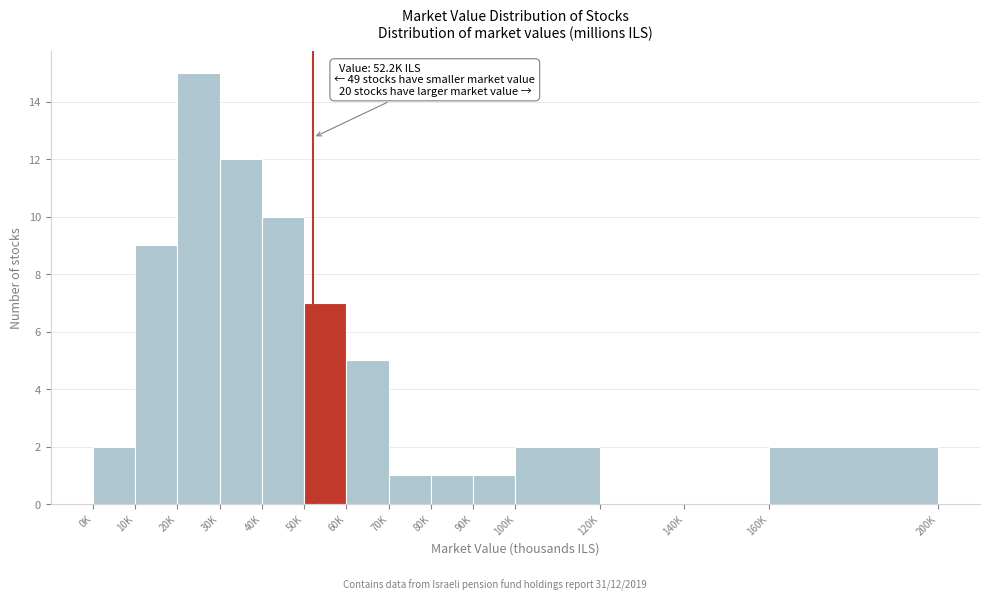

Reading right to left, extract all data points from this chart.

160K=2	140K=0	120K=0	100K=2	90K=1	80K=1	70K=1	60K=5	50K=7	40K=10	30K=12	20K=15	10K=9	0K=2